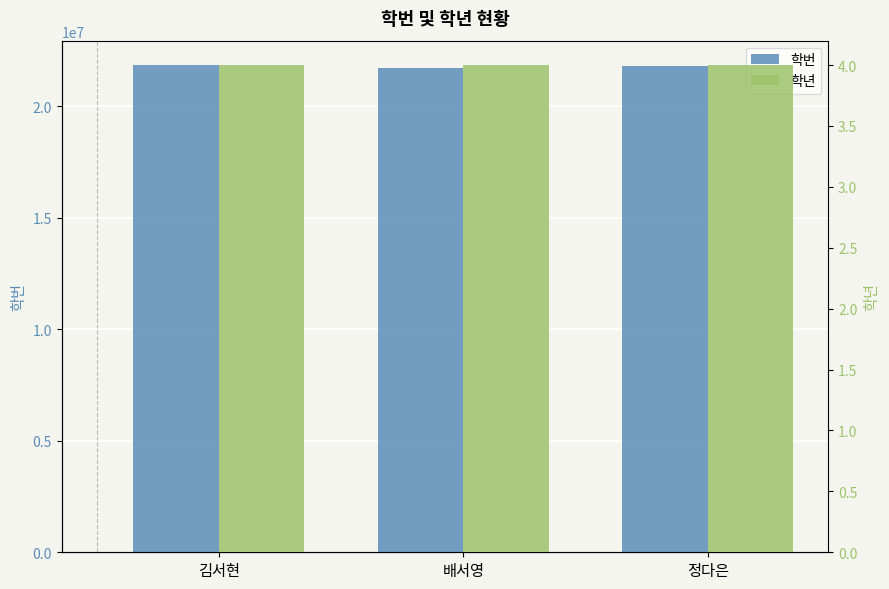

What is the greatest value displayed?

21838179